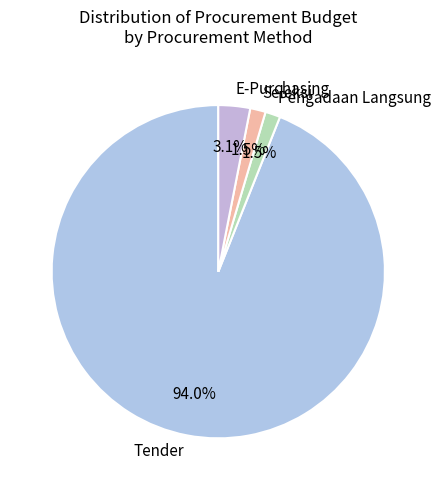

What percentage is NOT represented by Seleksi?

98.5%